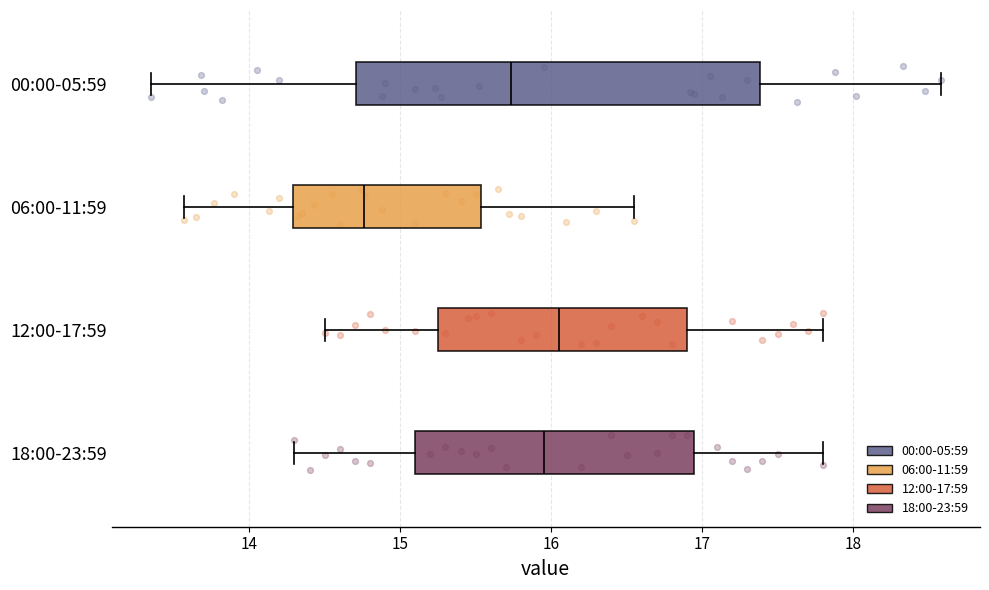

Reading bottom to top, read every box against the x-axis: the position of its median line, the range the box covers, and the ends of its whiskers. The values are not printed on the chart, so give them approximately, as read against the axis.

18:00-23:59: median 16.0, box 15.1 to 17.0, whiskers 14.3 to 17.8
12:00-17:59: median 16.1, box 15.3 to 16.9, whiskers 14.5 to 17.8
06:00-11:59: median 14.8, box 14.3 to 15.5, whiskers 13.6 to 16.6
00:00-05:59: median 15.7, box 14.7 to 17.4, whiskers 13.4 to 18.6